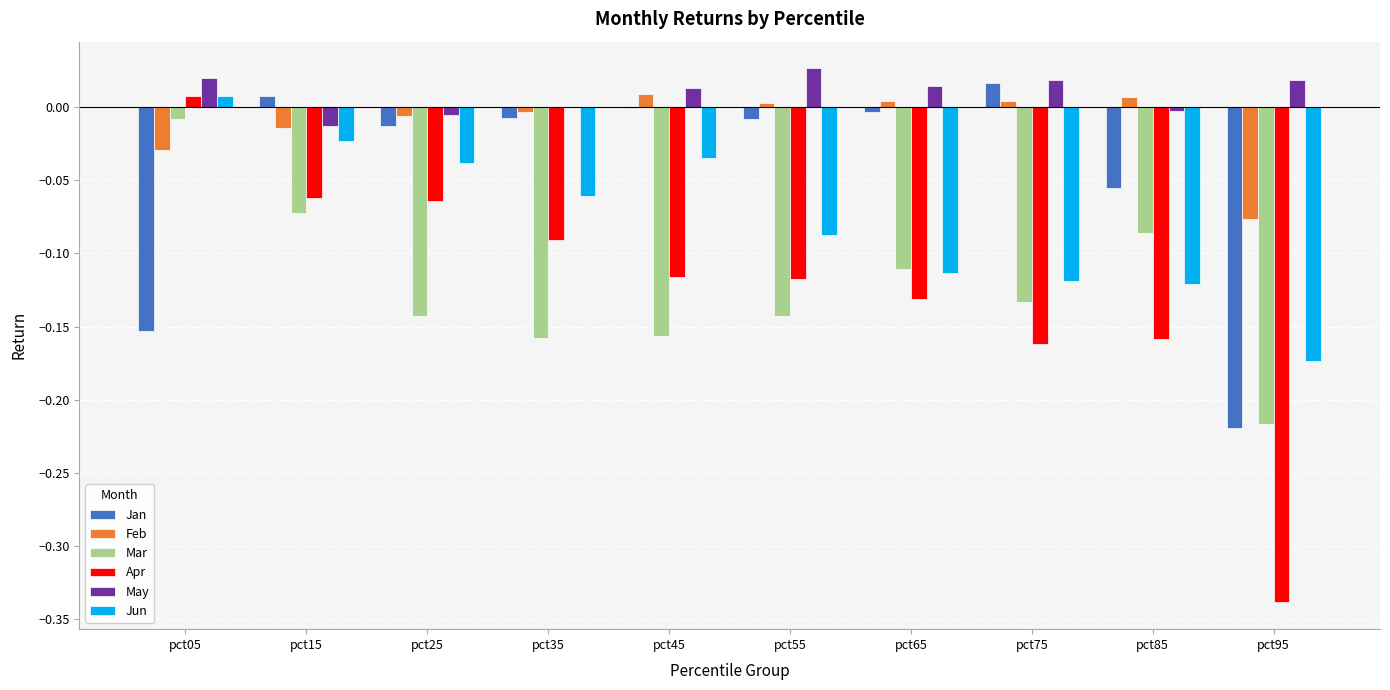

The value of May at pct25 is -0.0. True or false?

True